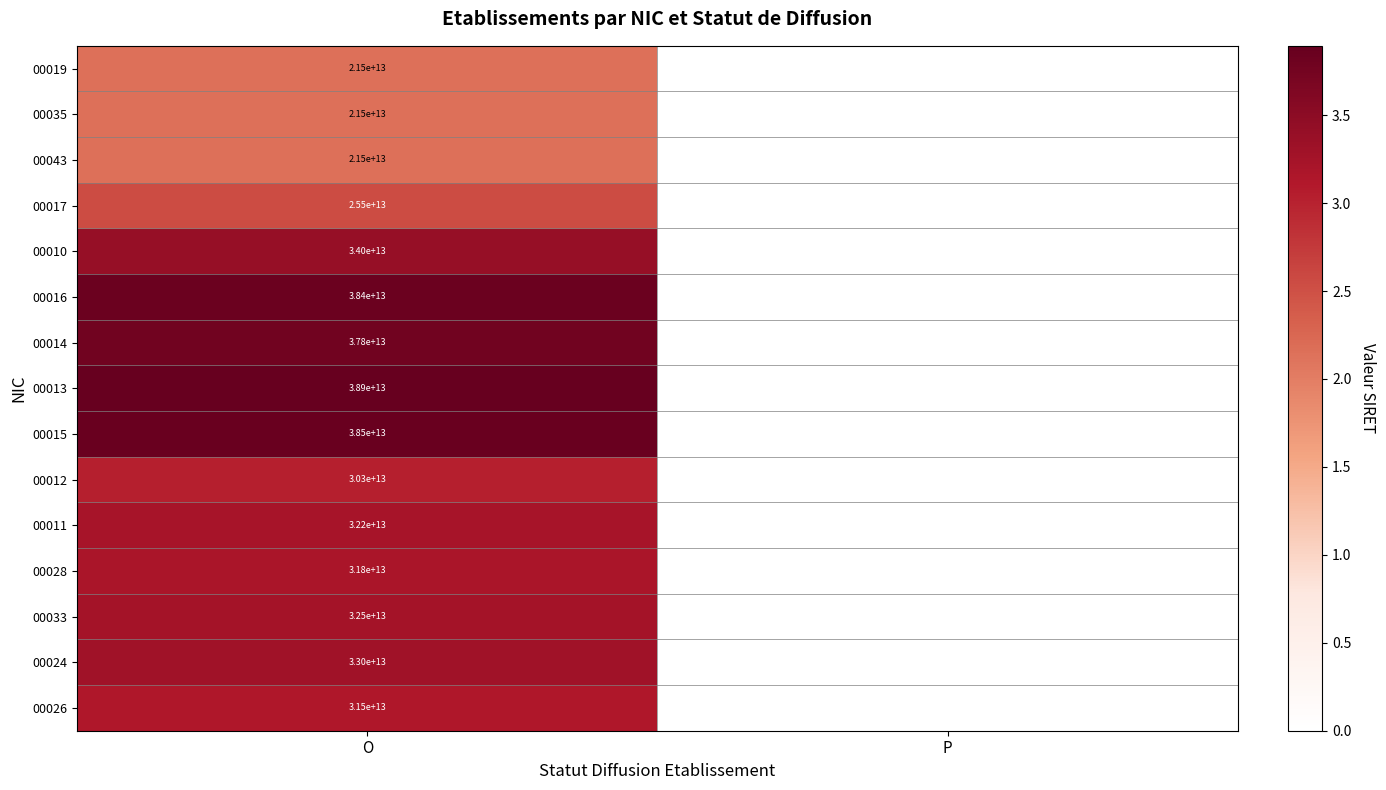

The 00019 series shows 30559523785443 at O. True or false?

False